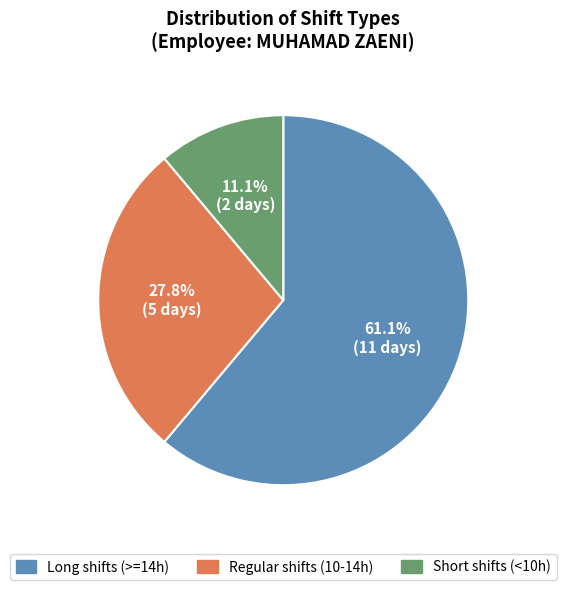

Combined, what portion of the pie is Short shifts (<10h) and Long shifts (>=14h)?

72.2%